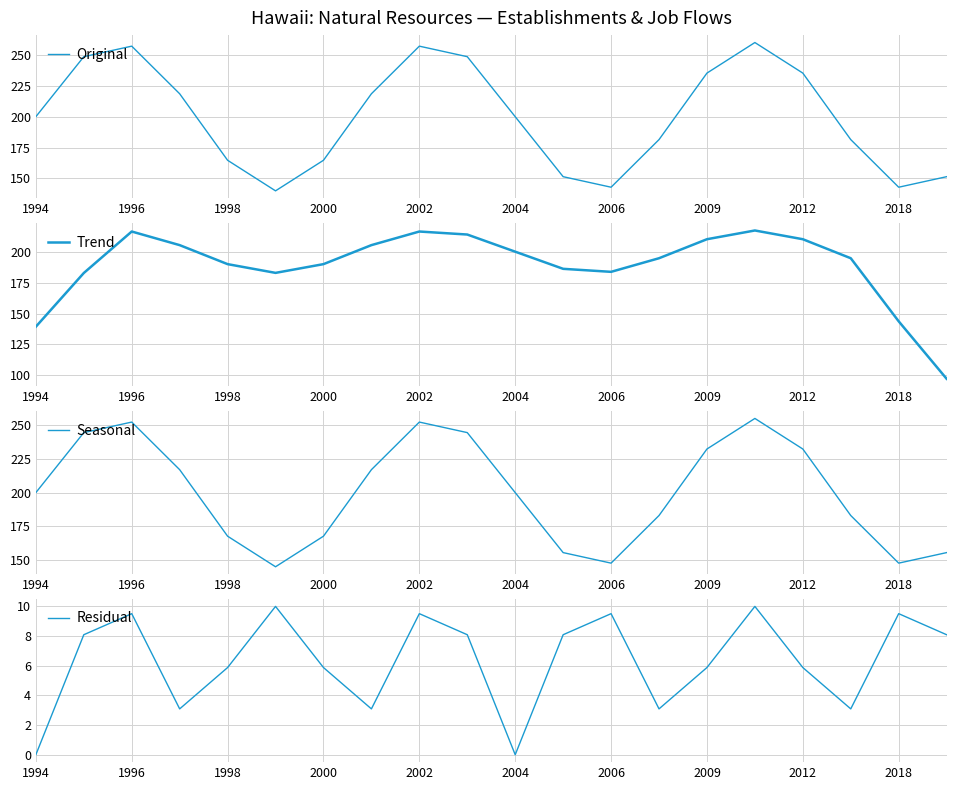

What is the highest value of the Seasonal series?

255.0